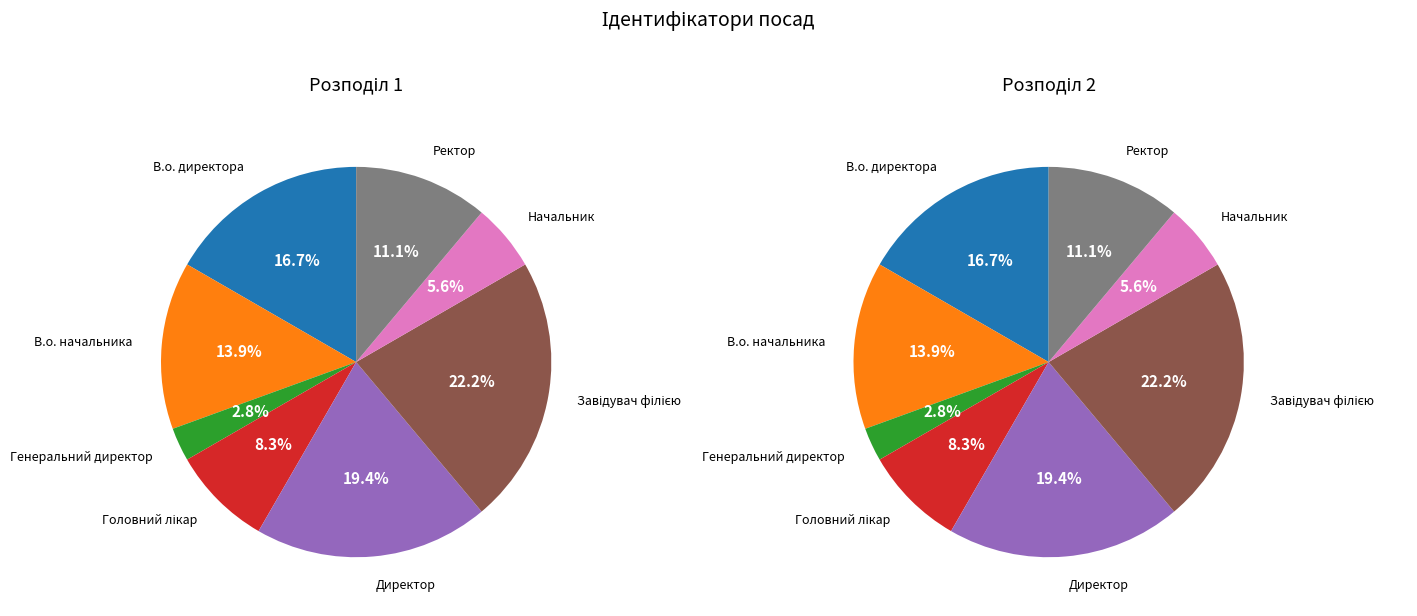

How many slices are in this pie chart?

8